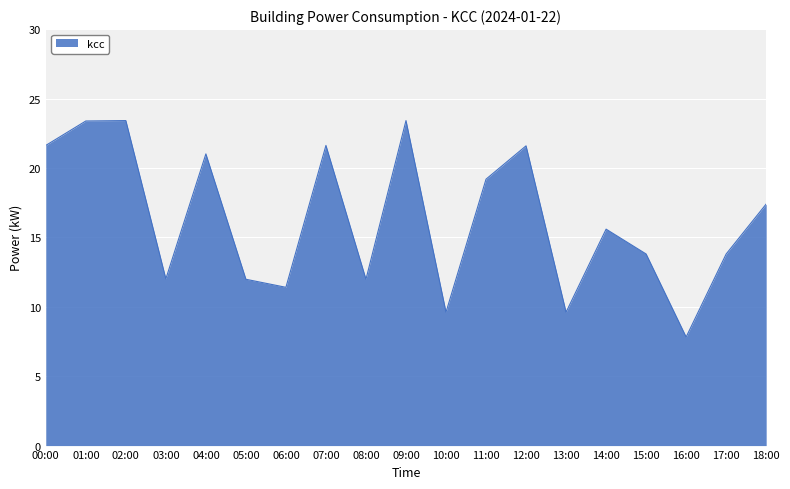

True or false: there are more than 1 points higher than both neighbors.

True